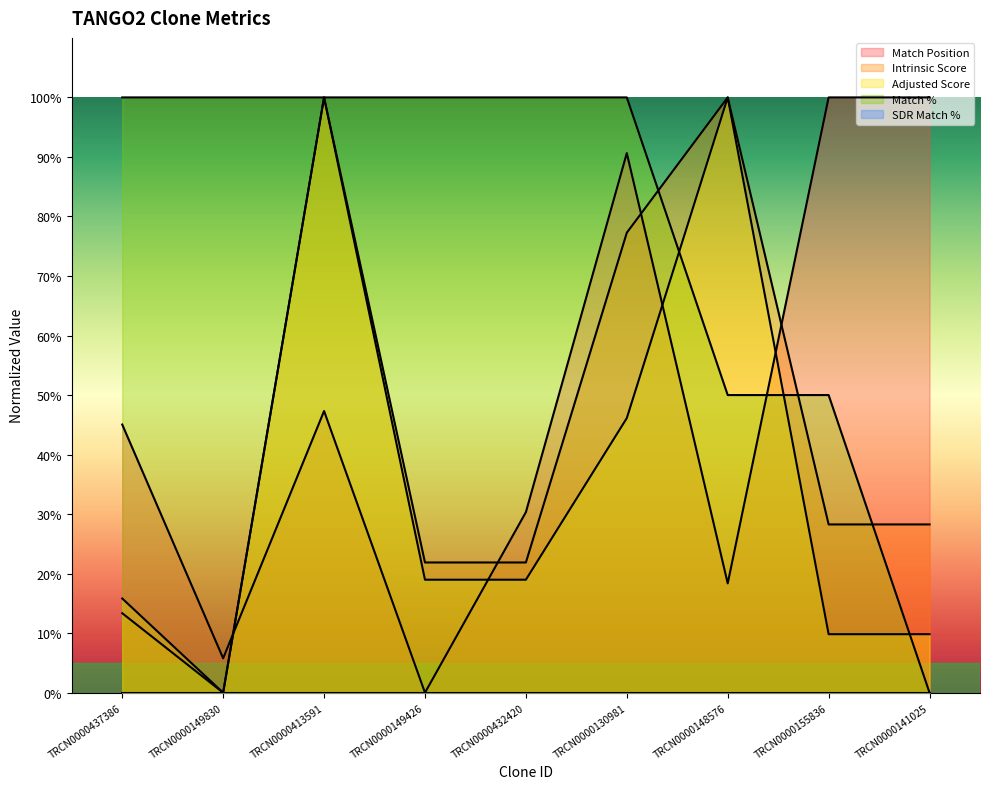

Is it true that Adjusted Score equals 174.8 at TRCN0000148576?

False